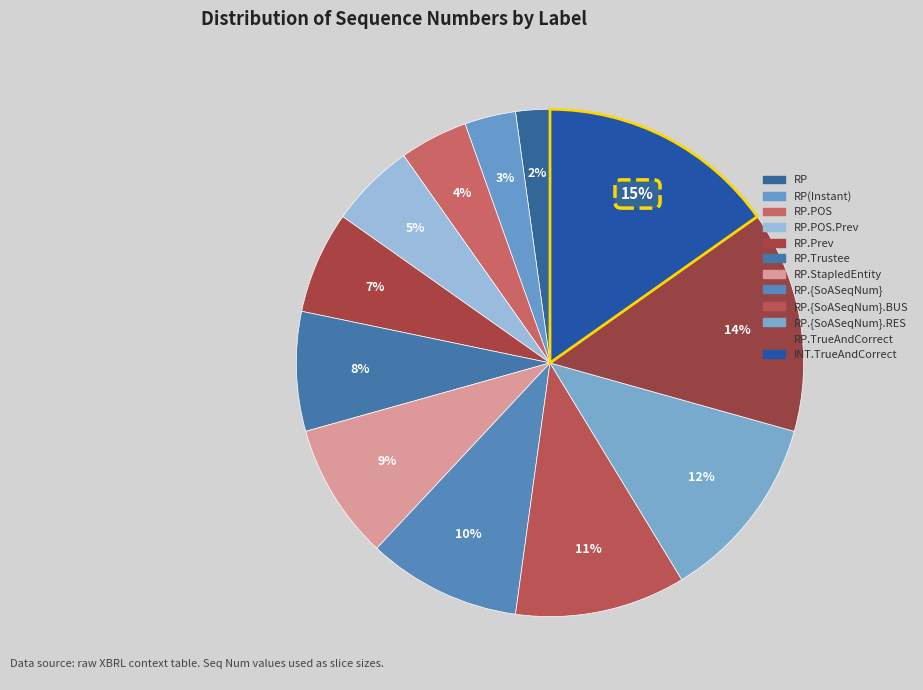

How many segments does this pie chart have?

12